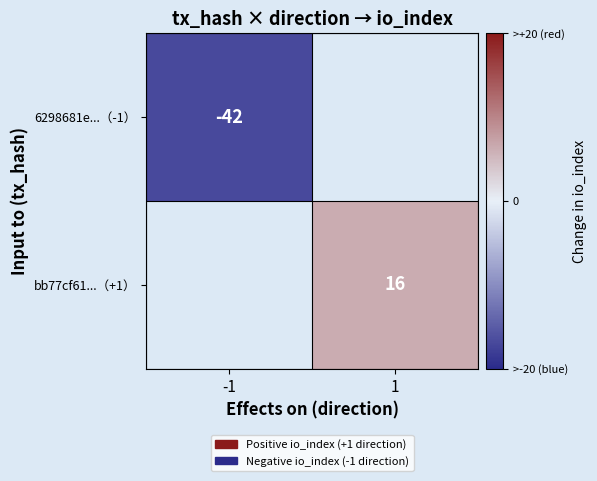

Which has a higher value, -1 or 1?

1